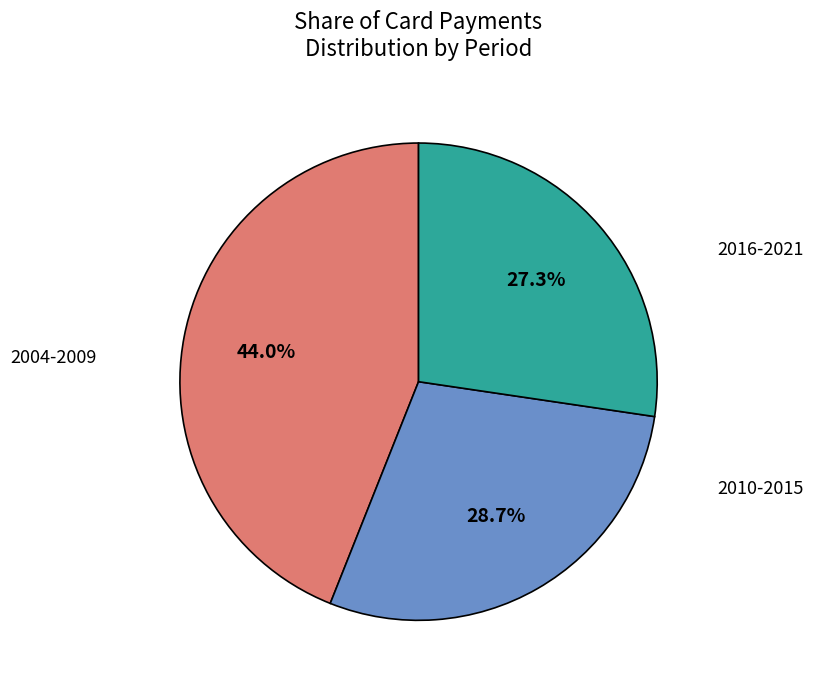

To the nearest percent, what is the difference between the largest and smallest slice percentages?

17%